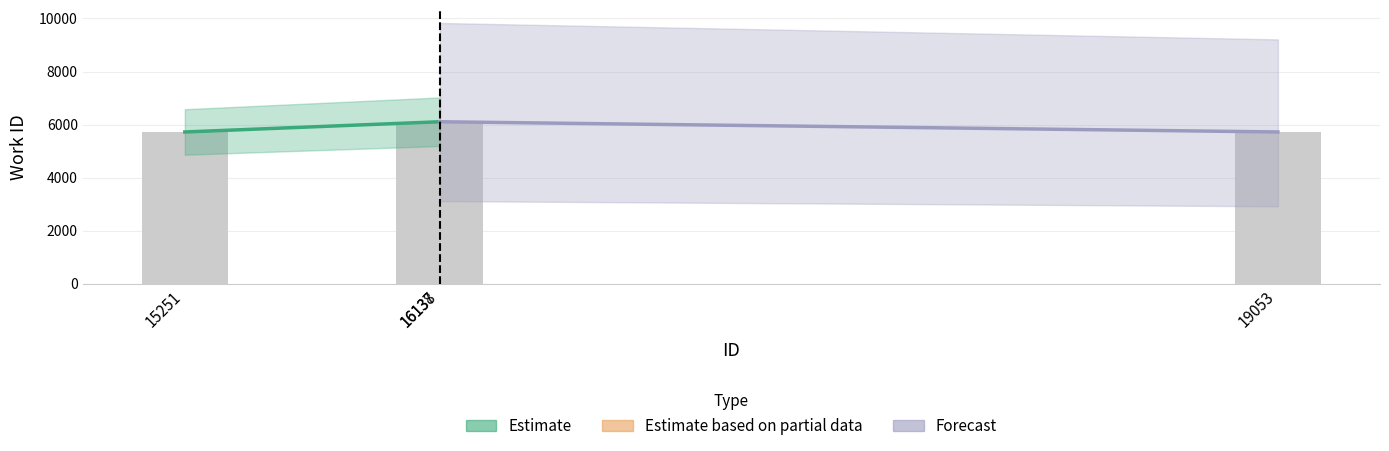

What is the value of the 4th bar from the left?

5721